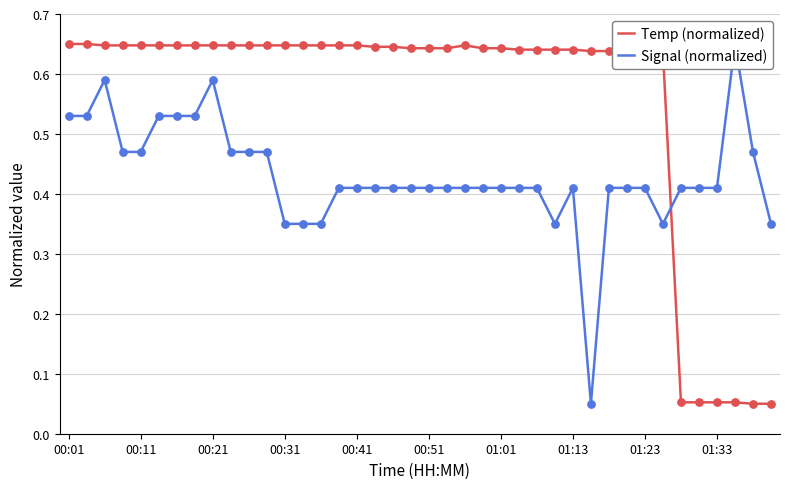

Is the value of Signal (normalized) at 10 greater than the value of Temp (normalized) at 24?

No